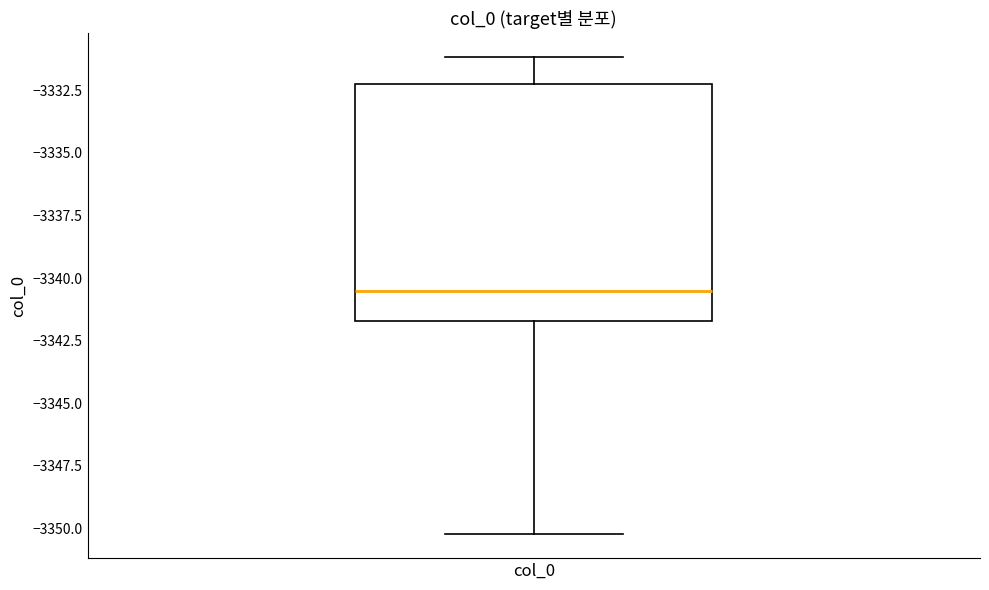

Transcribe this box plot: give where the median line is, the range the box spans, and where the two whiskers end, as read against the y-axis. The values are not printed on the chart, so give them approximately, as read against the axis.

median -3340.5, box -3341.5 to -3332.5, whiskers -3350.0 to -3331.0